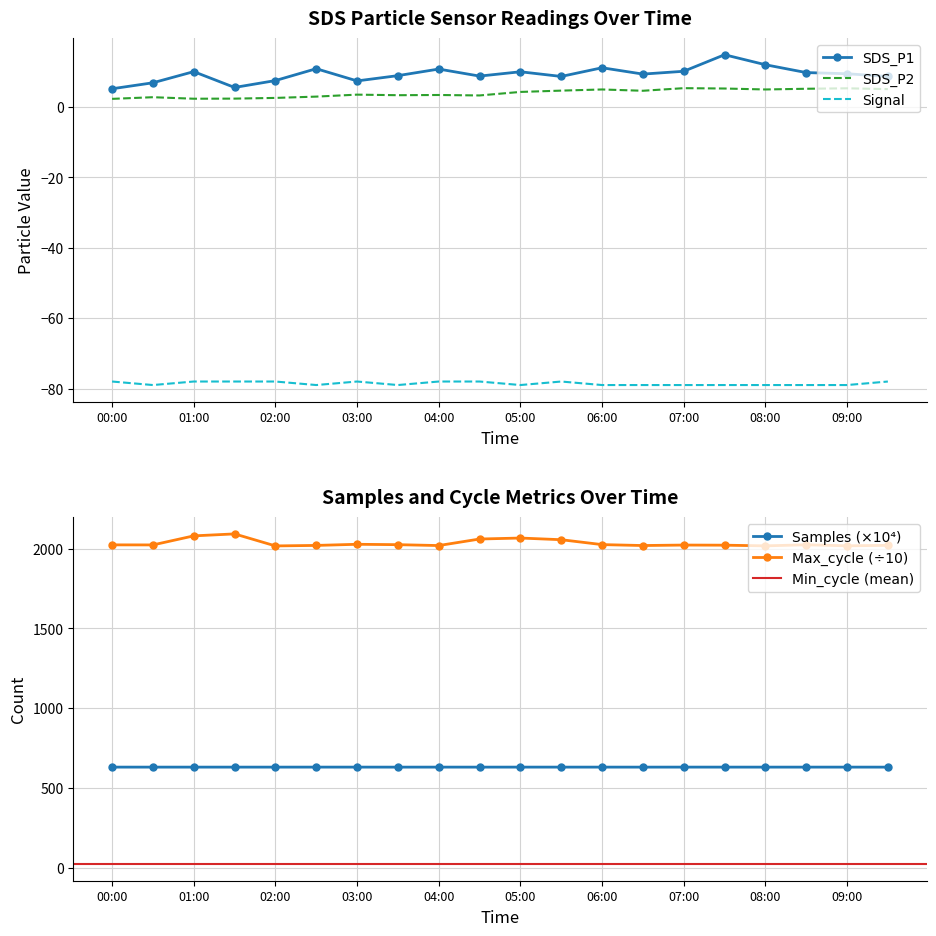

What position from the left is 06:30?

14